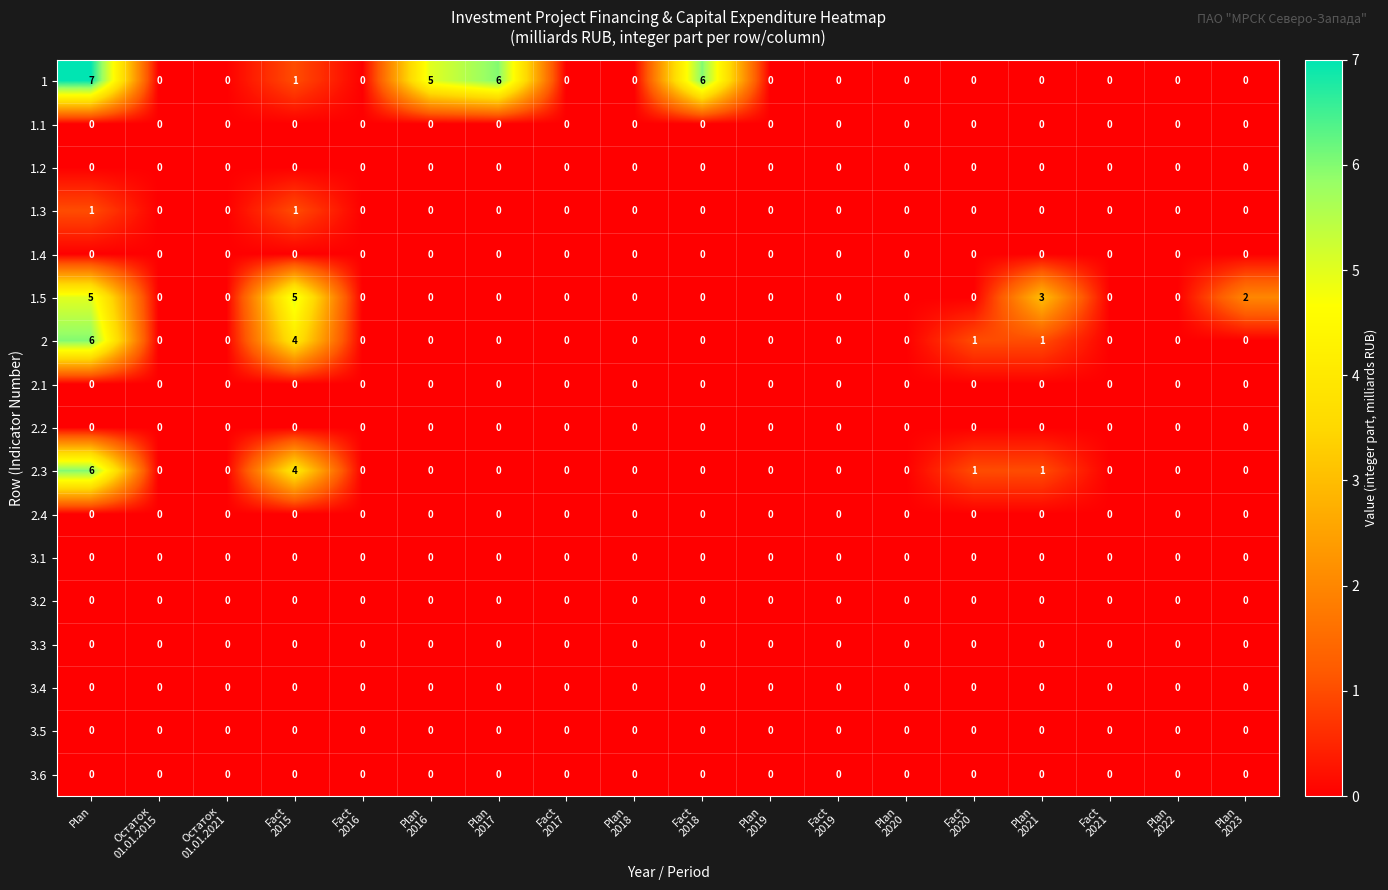

What is the difference between the maximum and second lowest values in the 1 series?

7